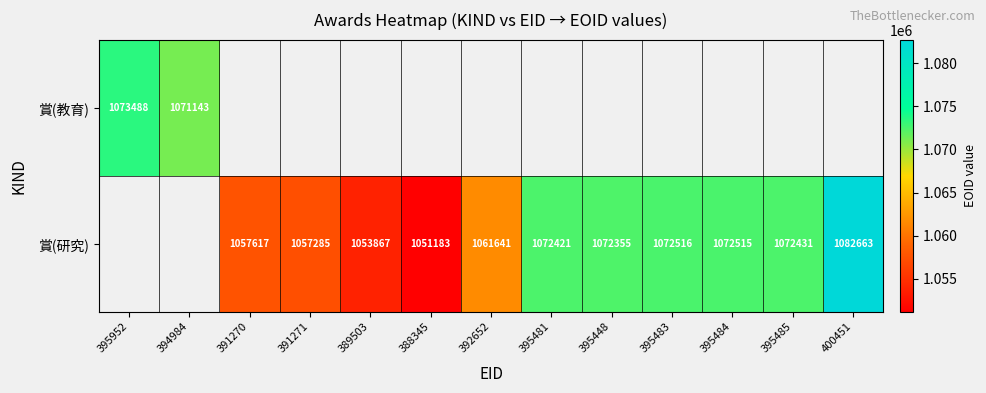

Is it true that 賞(研究) equals 1082663 at 400451?

True